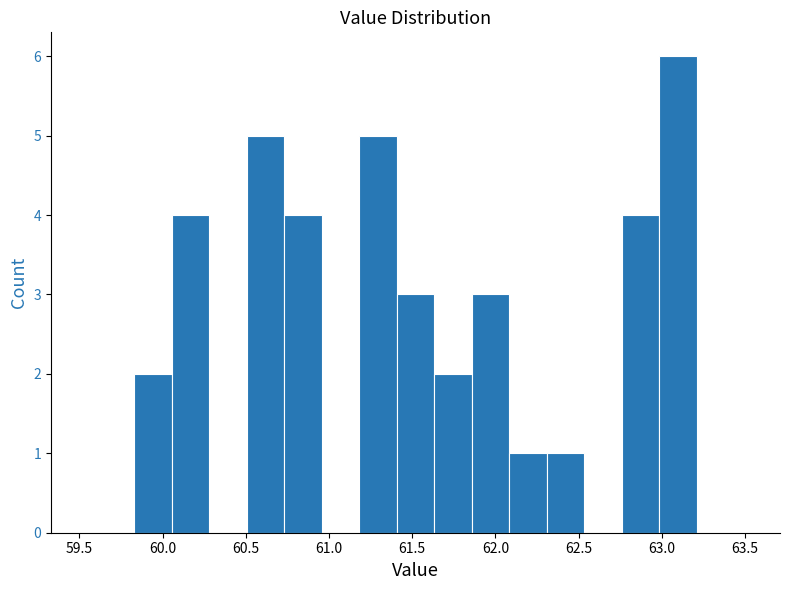

What is the height of the bar covering 61.20 to 61.40 on the x-axis? Neither the bar edges nor the heights are printed on the chart, so give them approximately, as read against the axes.

5